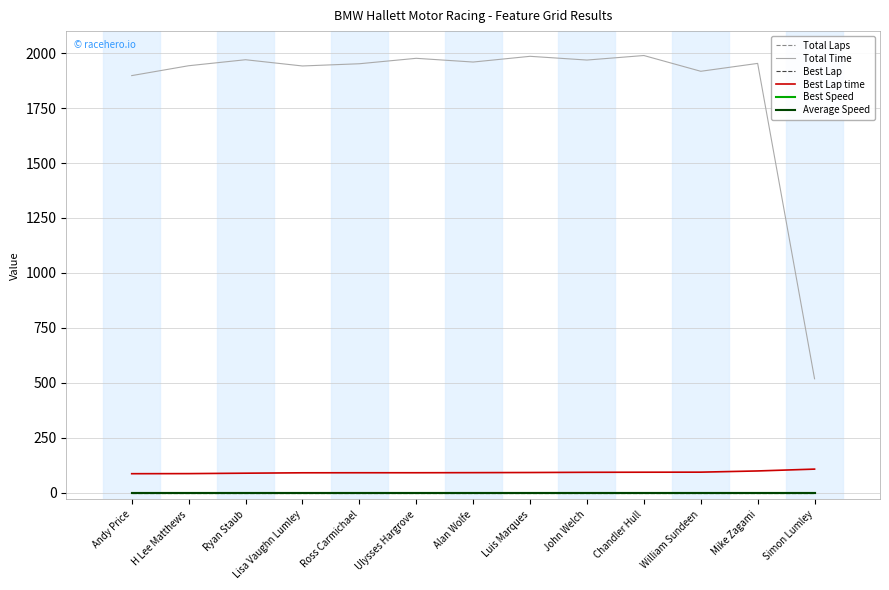

Is this an area chart (filled region under the line)?

No